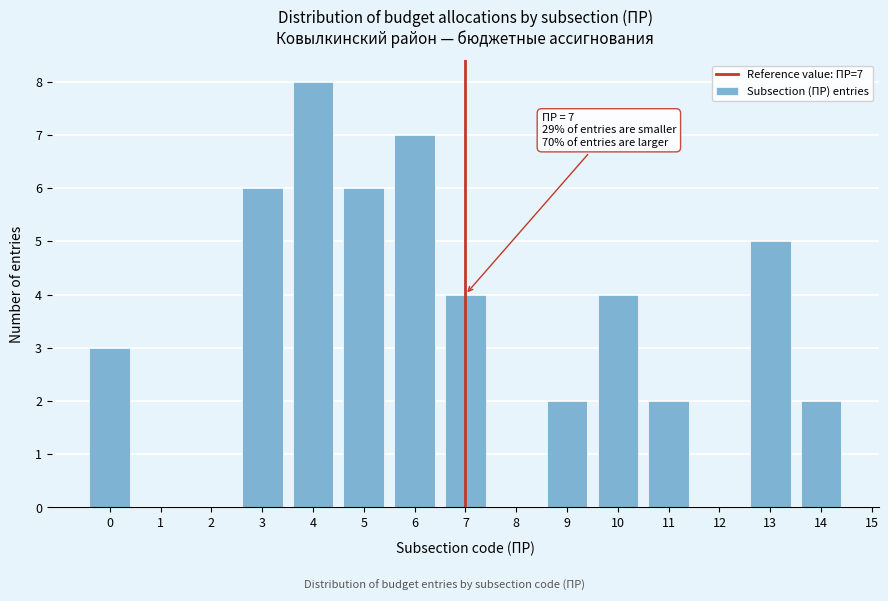

Over which range of the x-axis is the bar tallest?

3.5 to 4.5